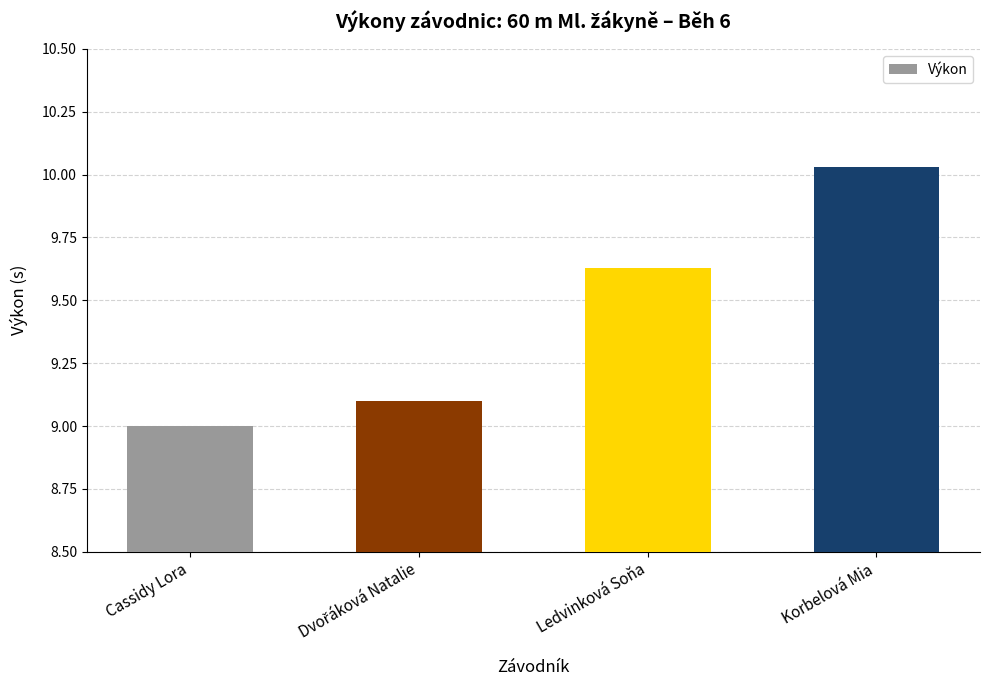

What is the smallest value displayed?

9.0